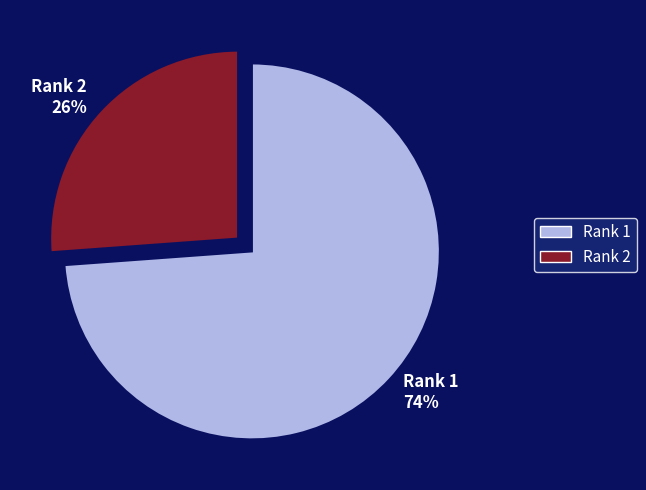

How many segments does this pie chart have?

2